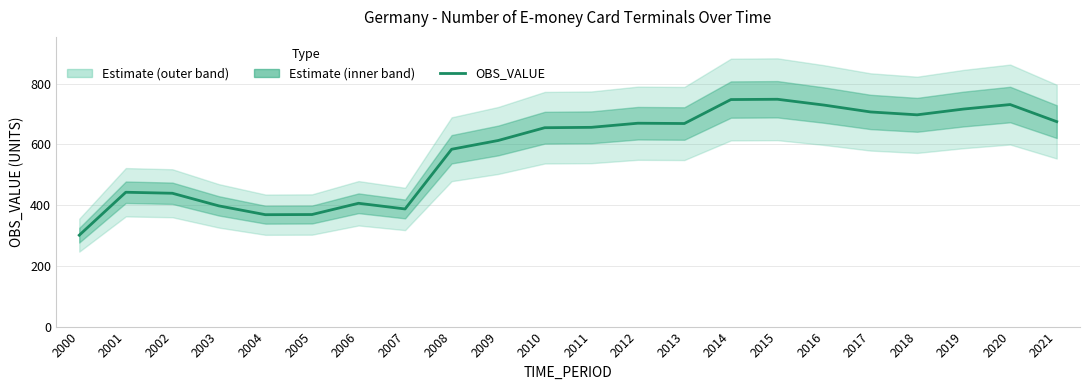

What is the value of the 17th point from the left?

729.1